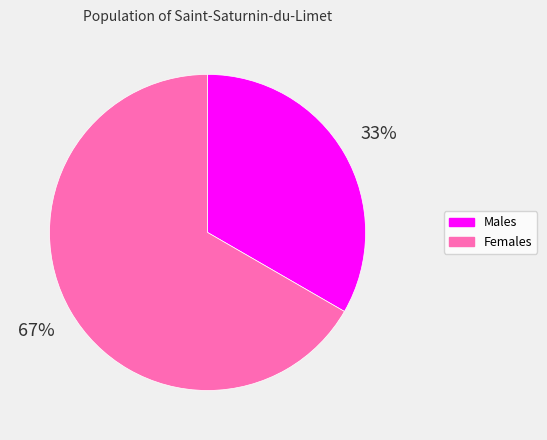

True or false: Males accounts for 33% of the total.

True